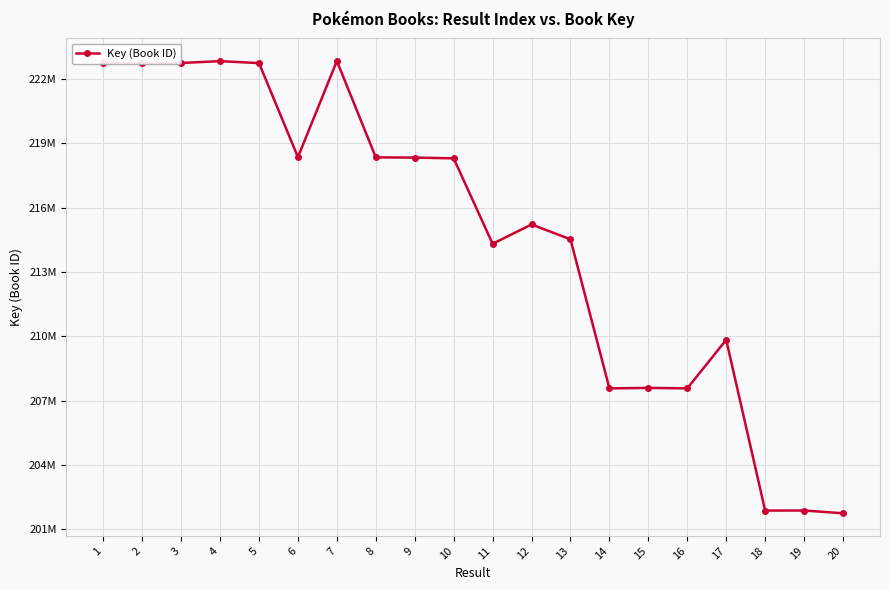

Rank the categories by value from lowest to highest.

20, 18, 19, 14, 16, 15, 17, 11, 13, 12, 10, 9, 8, 6, 5, 1, 3, 2, 4, 7